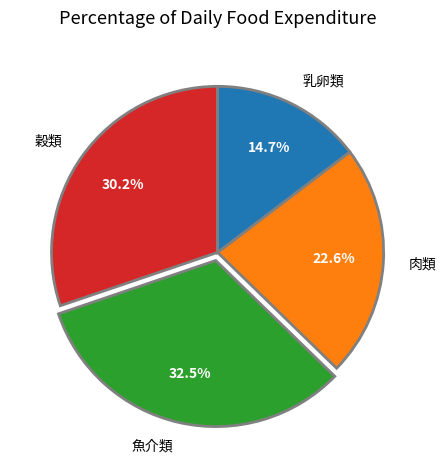

Combined, what portion of the pie is 穀類 and 乳卵類?

44.9%